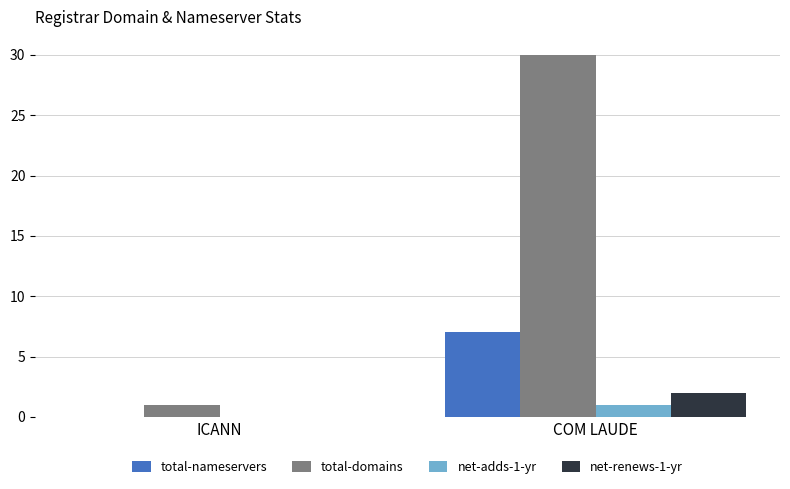

What is the difference between the net-renews-1-yr values at ICANN and COM LAUDE?

2